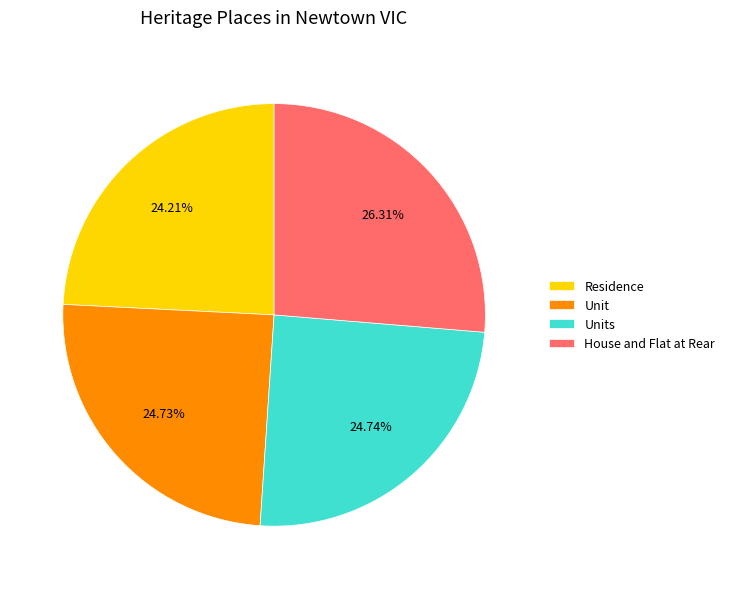

What percentage is NOT represented by Unit?

75.3%